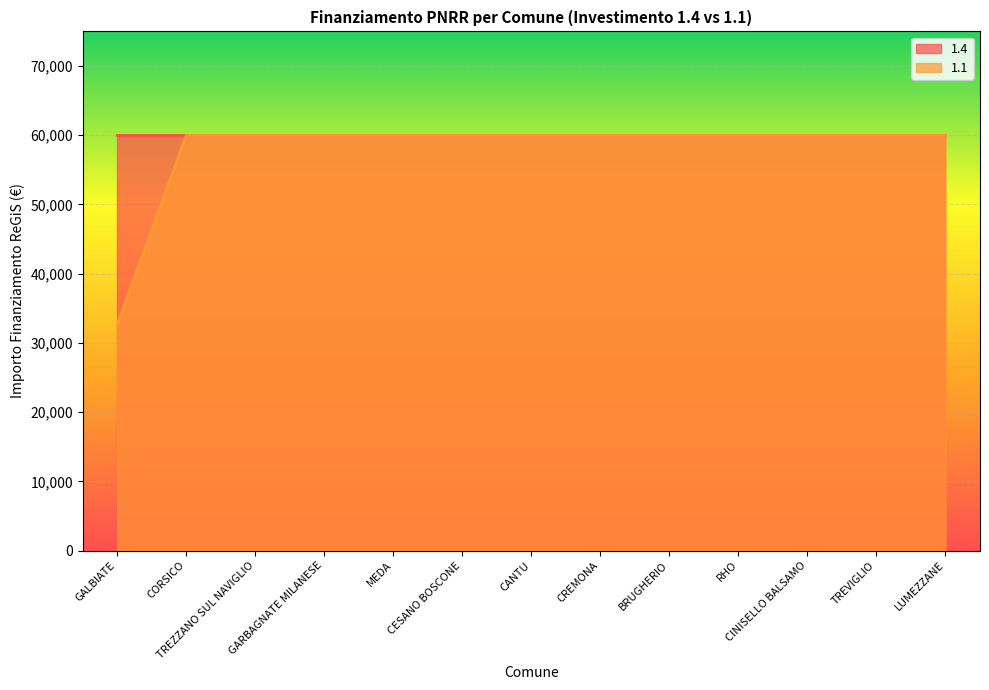

What is the smallest value displayed?

32589